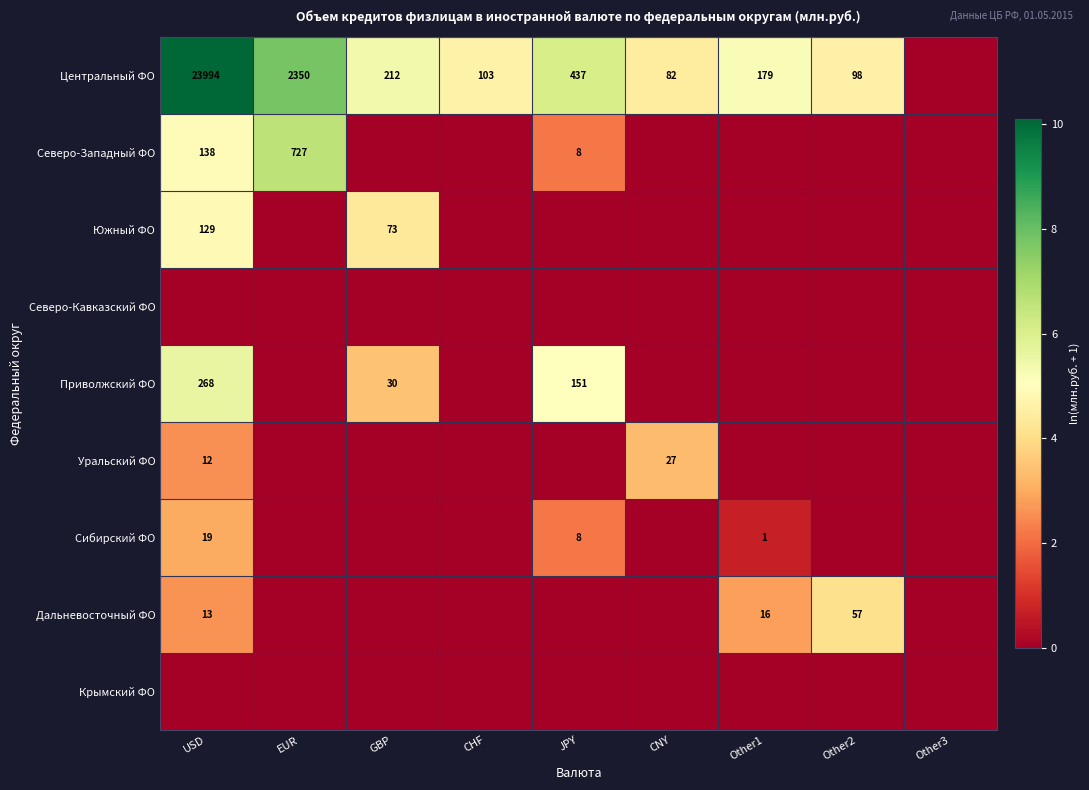

The value of Центральный ФО at Other2 is 98. True or false?

True